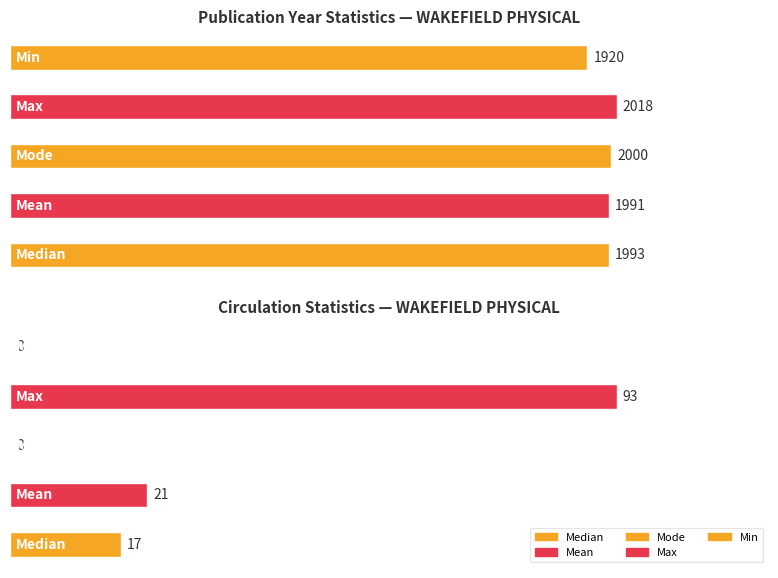

The value of Min at 0 is 441. True or false?

False